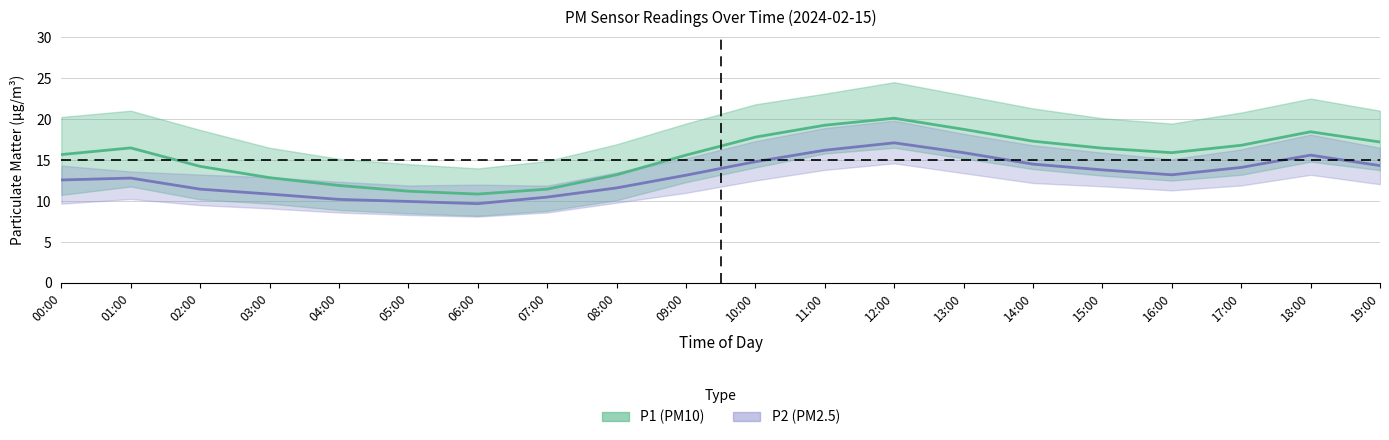

True or false: P2 (PM2.5) mean and P1 (PM10) mean intersect in this chart.

False